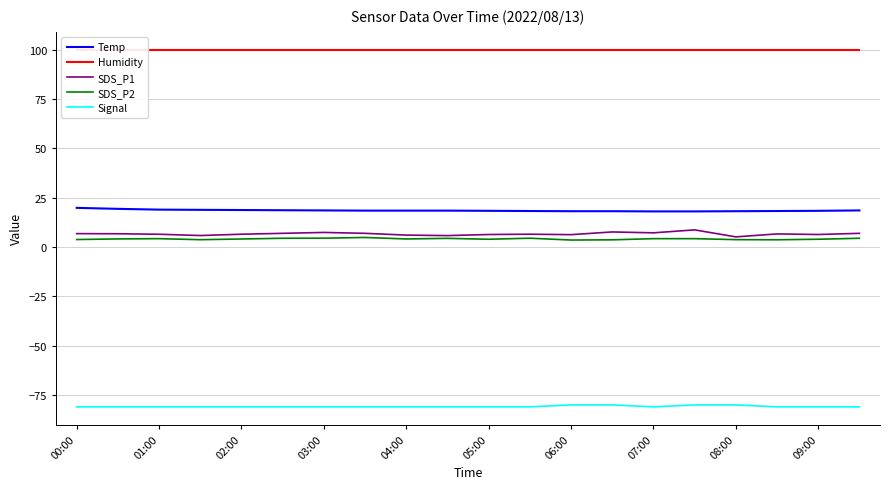

True or false: Signal and Humidity cross at least once.

False